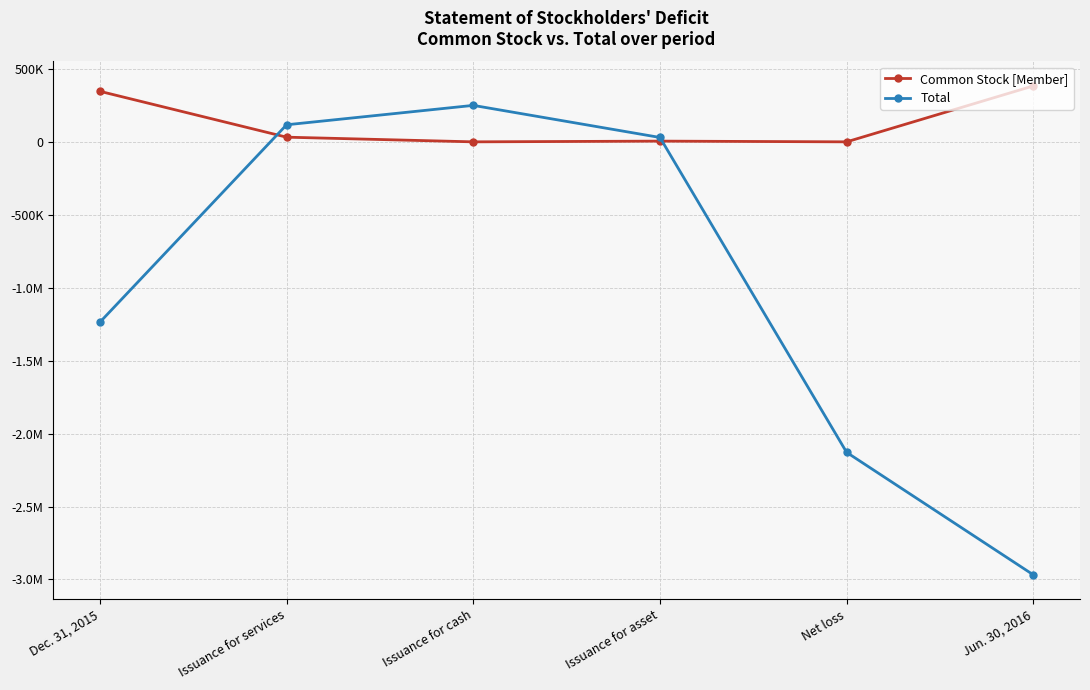

What are all the series names shown in the legend?

Common Stock [Member], Total